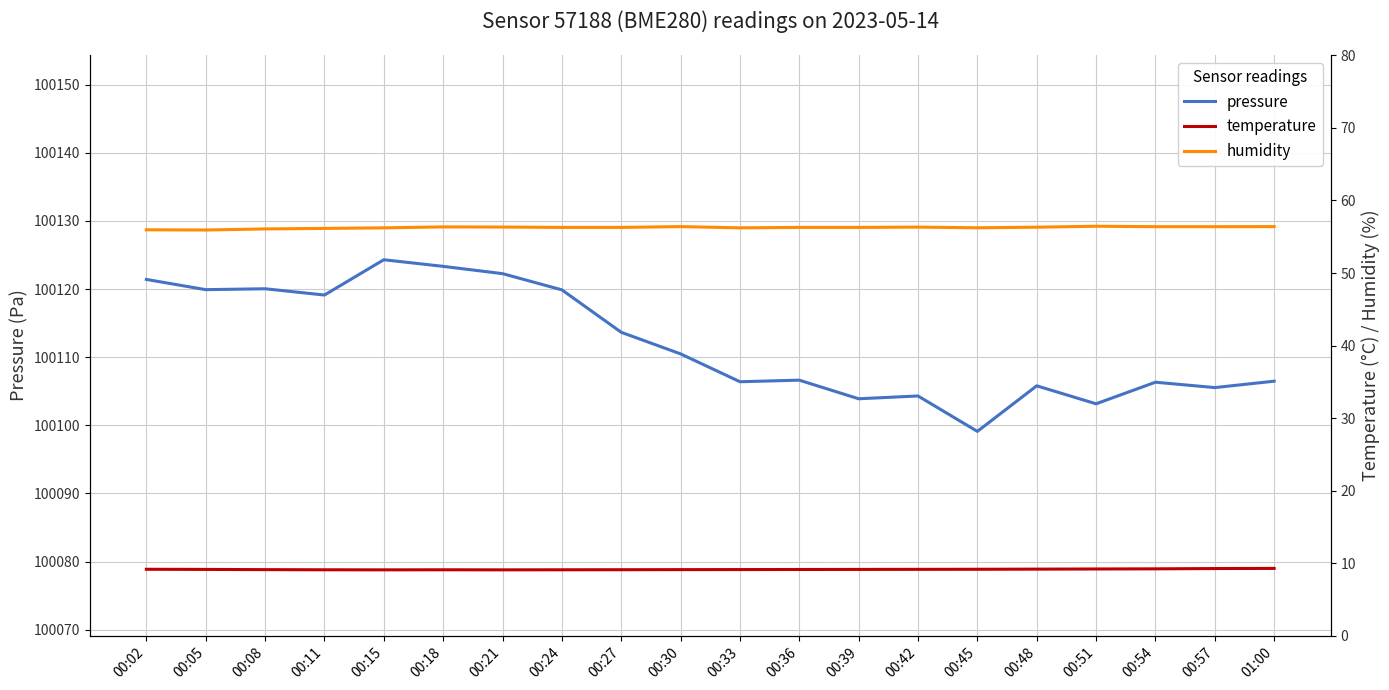

What is the sum of all temperature values?

182.9